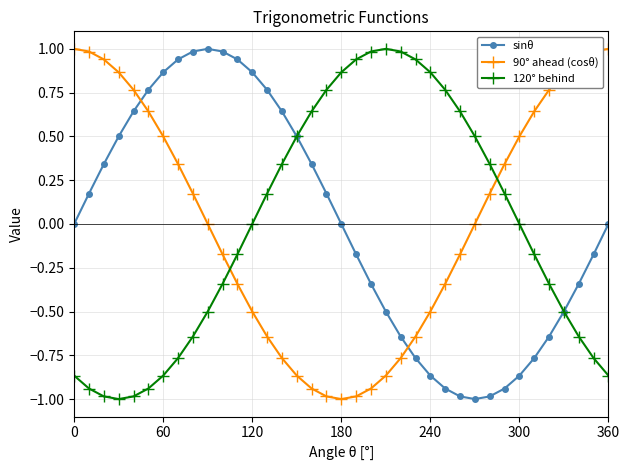

What is the value of the sinθ point at the 4th from the left?

0.5